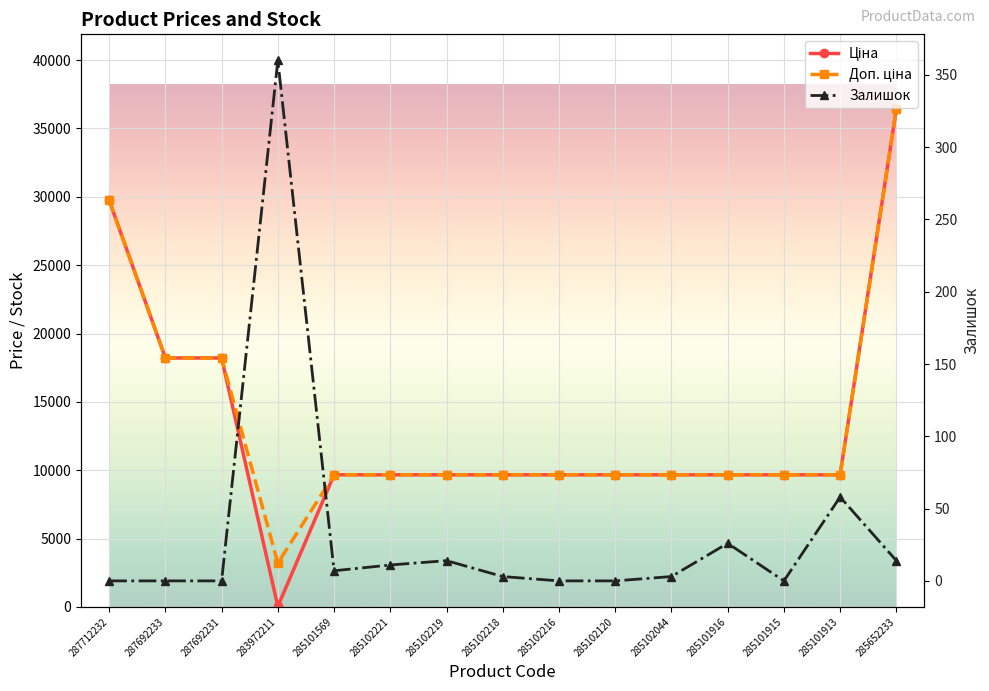

At which category does Доп. ціна reach its first local valley?

283972211